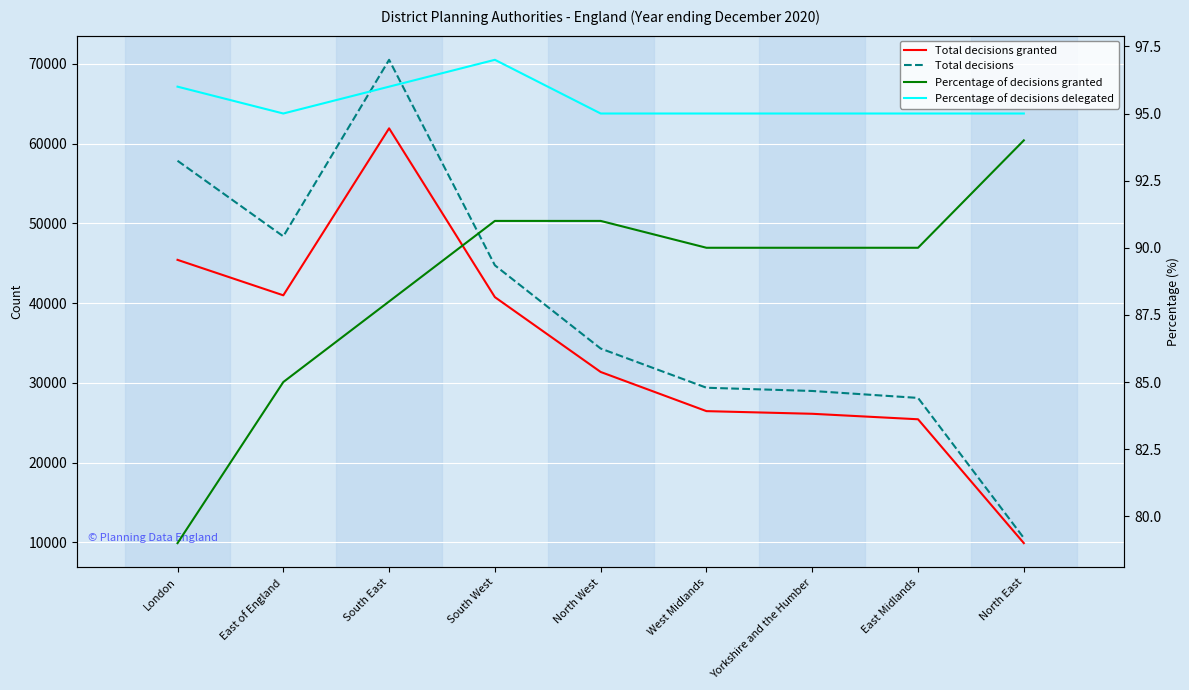

What is the value of the Total decisions point at the 5th from the left?

34305